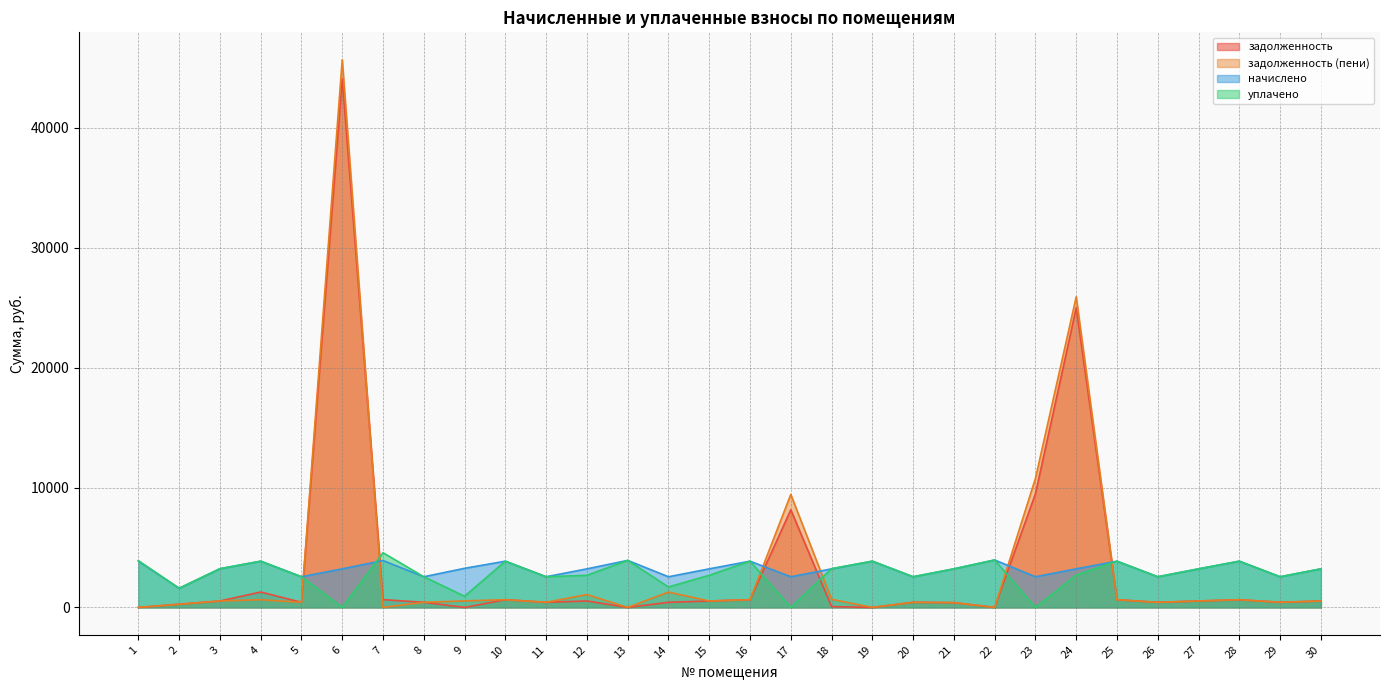

At which label does задолженность reach its peak?

6